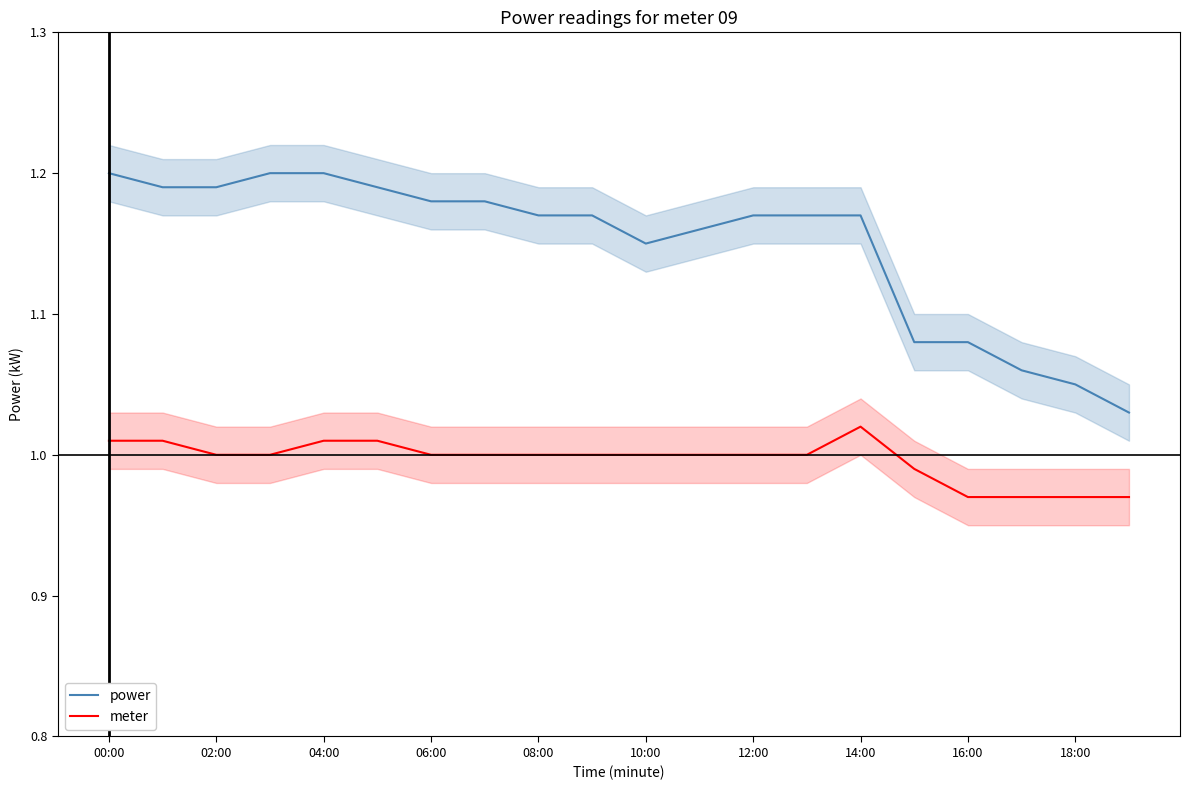

What is the average value of the power series?

1.1